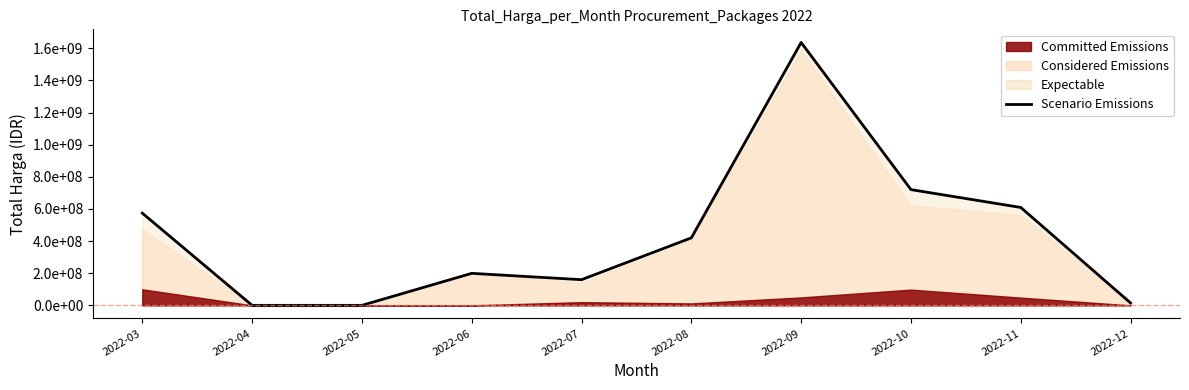

List the labels in order of value, smallest first.

2022-04, 2022-05, 2022-12, 2022-07, 2022-06, 2022-08, 2022-03, 2022-11, 2022-10, 2022-09